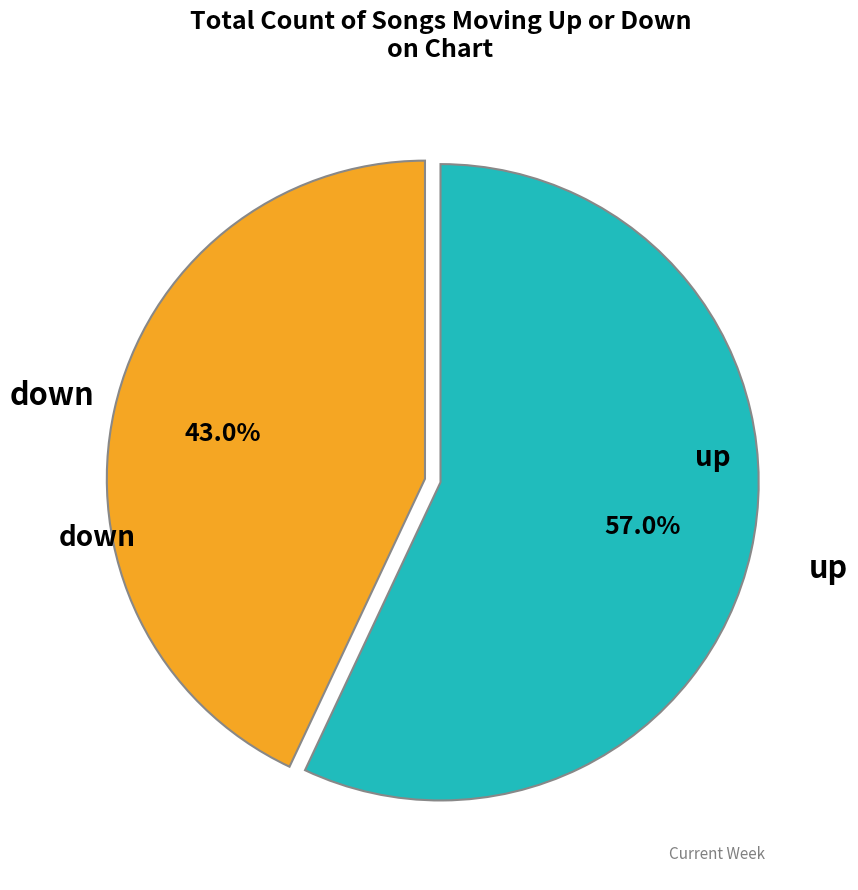

The up slice represents 68% of the pie. True or false?

False